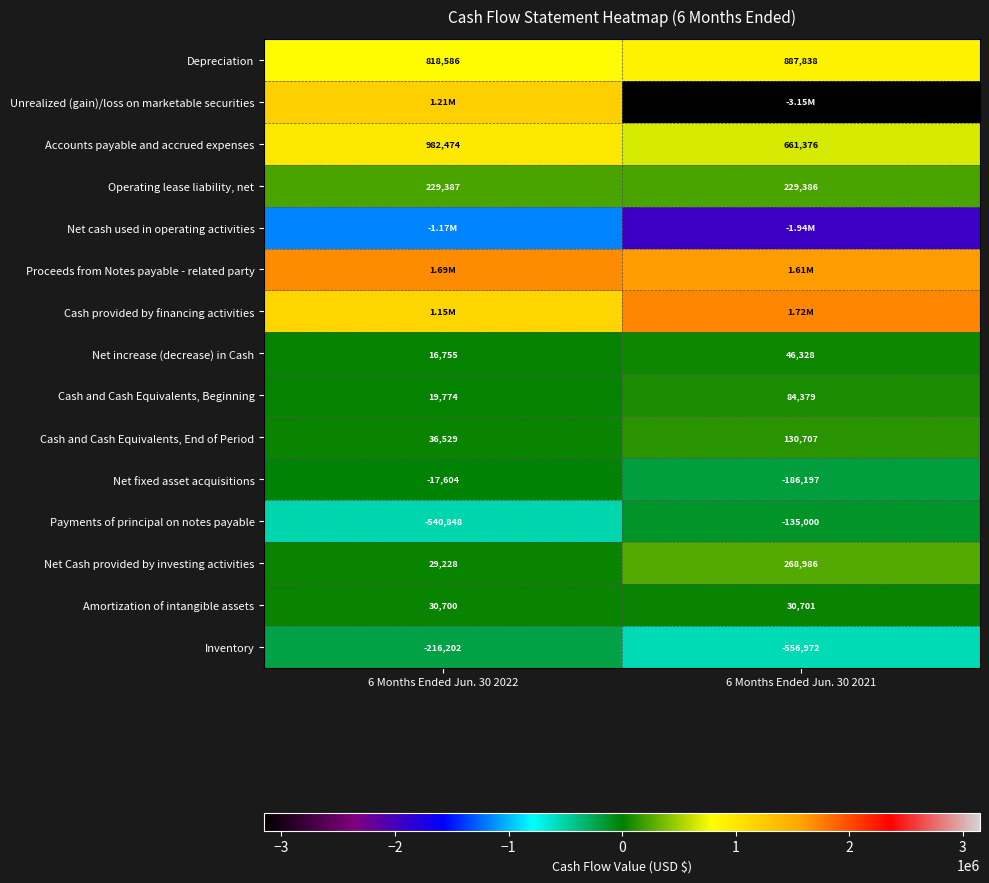

Is the value of Accounts payable and accrued expenses at 6 Months Ended Jun. 30 2021 greater than the value of Net fixed asset acquisitions at 6 Months Ended Jun. 30 2021?

Yes